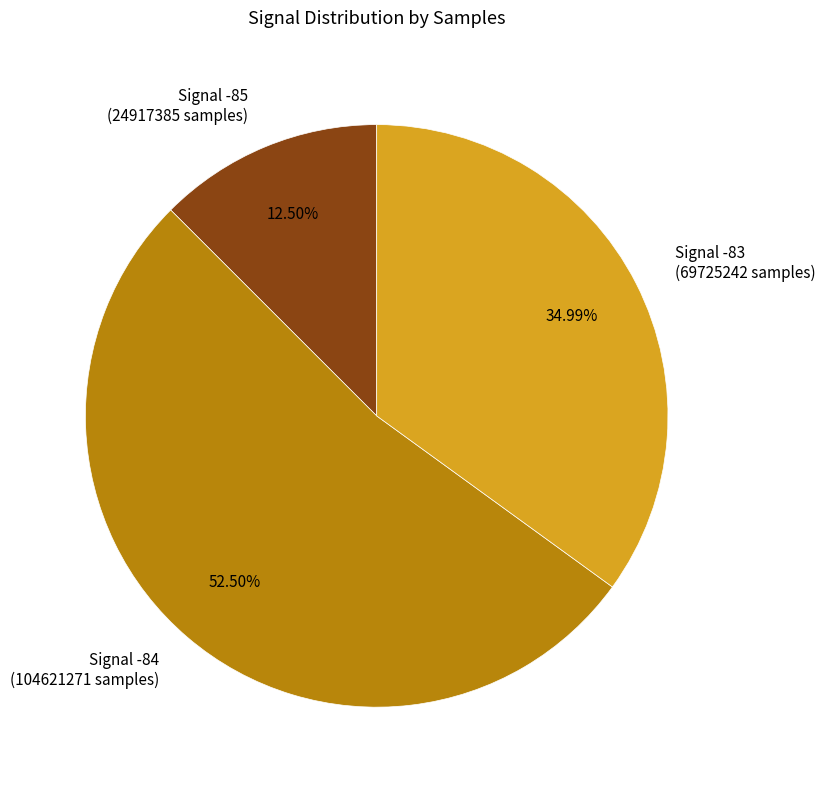

Rank the categories by value from lowest to highest.

Signal -85 (24917385 samples), Signal -83 (69725242 samples), Signal -84 (104621271 samples)